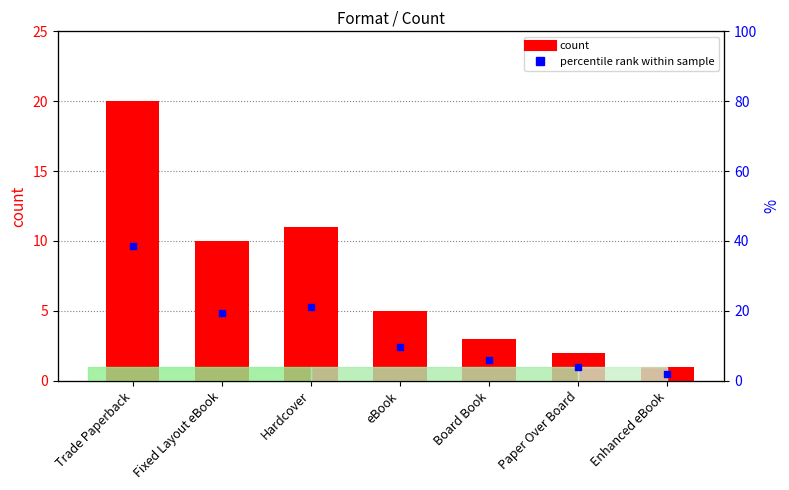

Which series reaches the maximum Y coordinate?

percentile rank within sample